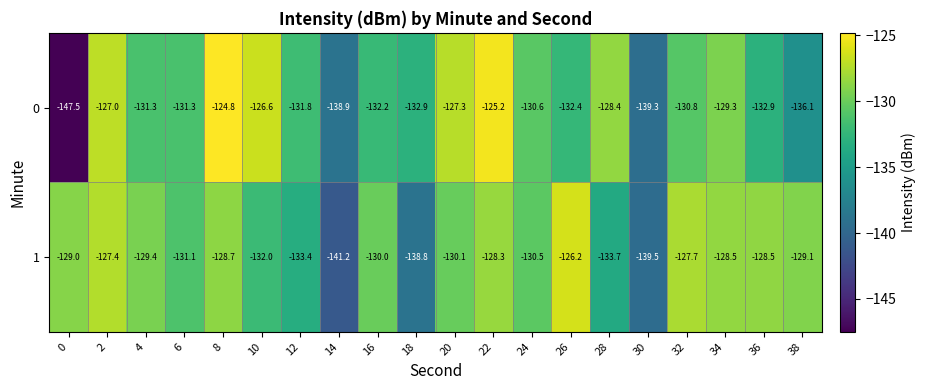

Read the 1 value at 32.

-127.7